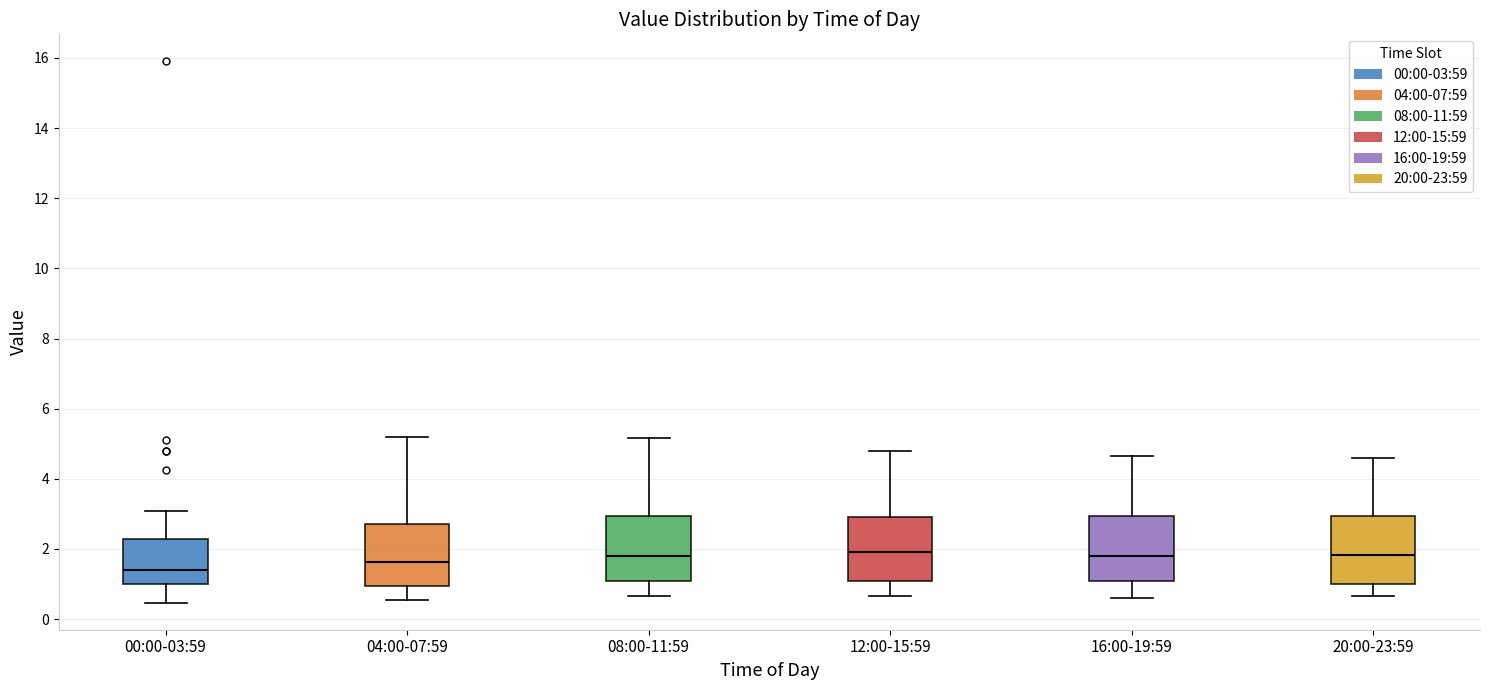

Where does the upper whisker of the box for 12:00-15:59 end on the y-axis? The values are not printed on the chart, so give them approximately, as read against the axis.

4.8